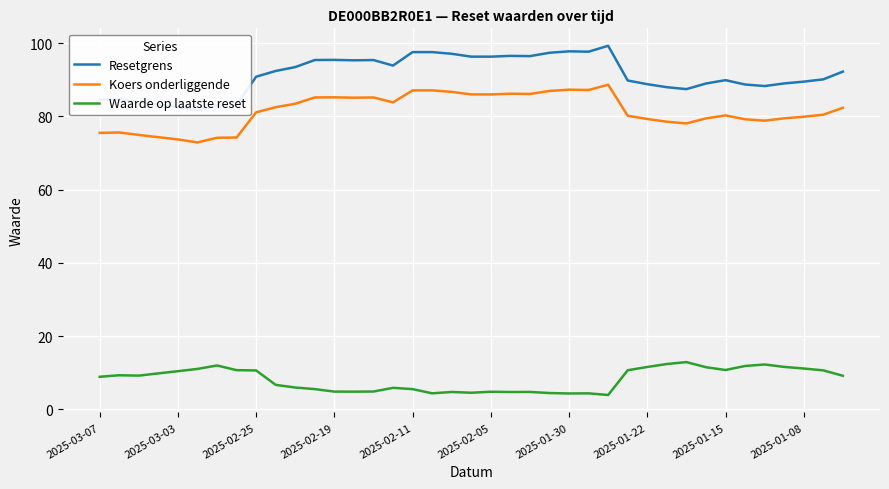

True or false: Koers onderliggende and Waarde op laatste reset intersect in this chart.

False